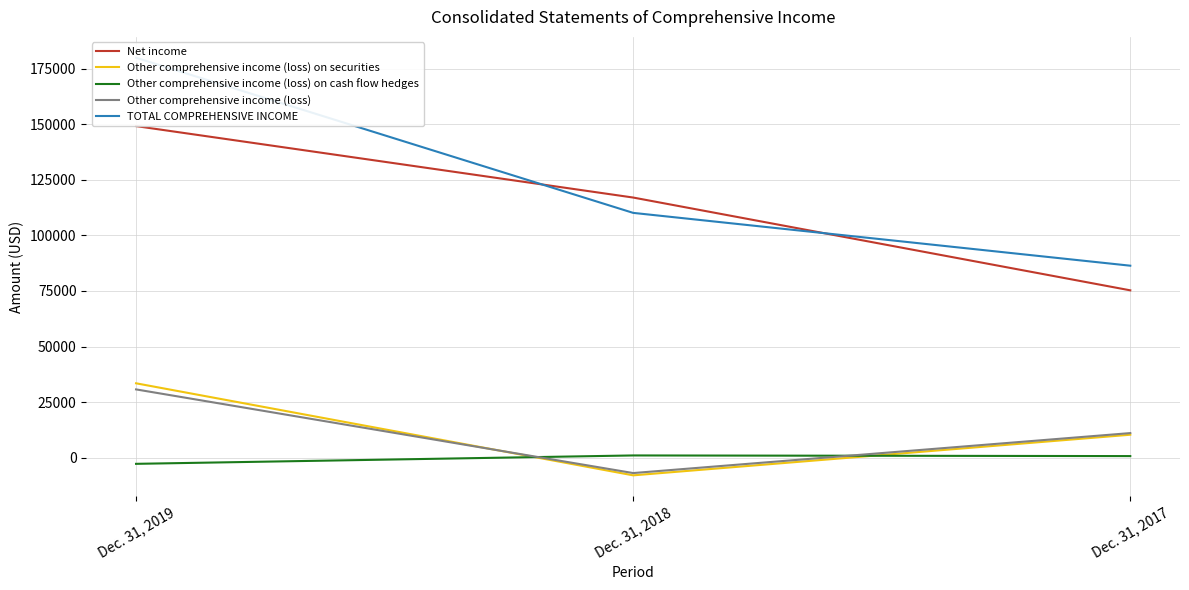

The Other comprehensive income (loss) on cash flow hedges series shows 735 at Dec. 31, 2017. True or false?

True